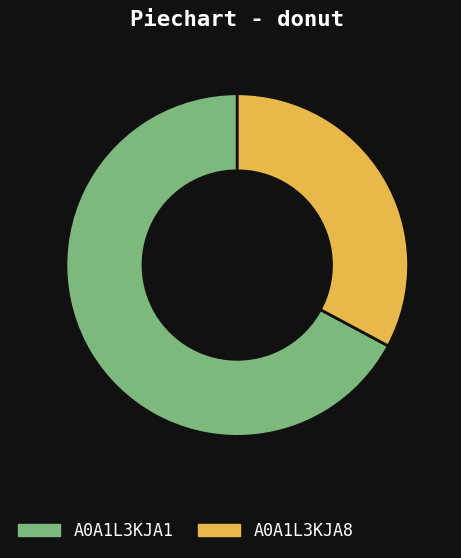

Which slice is the largest?

A0A1L3KJA1